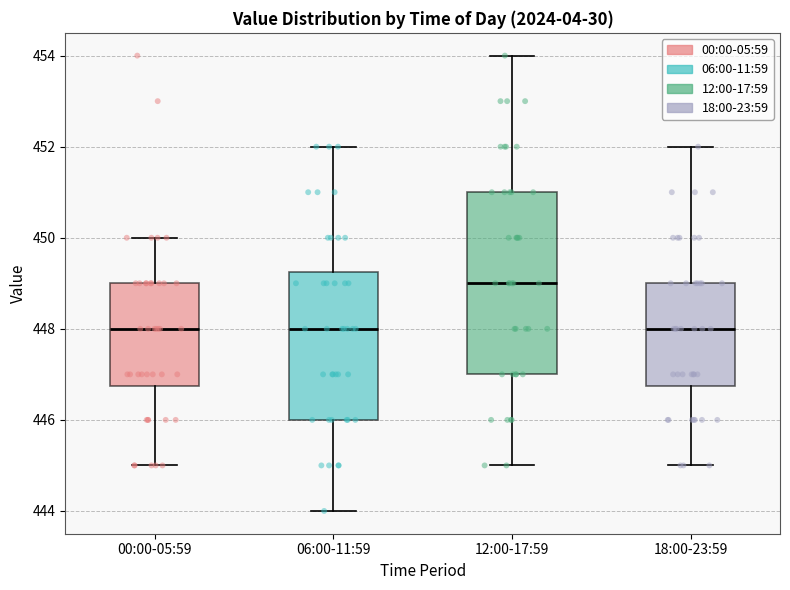

Which box's median line is the highest?

12:00-17:59